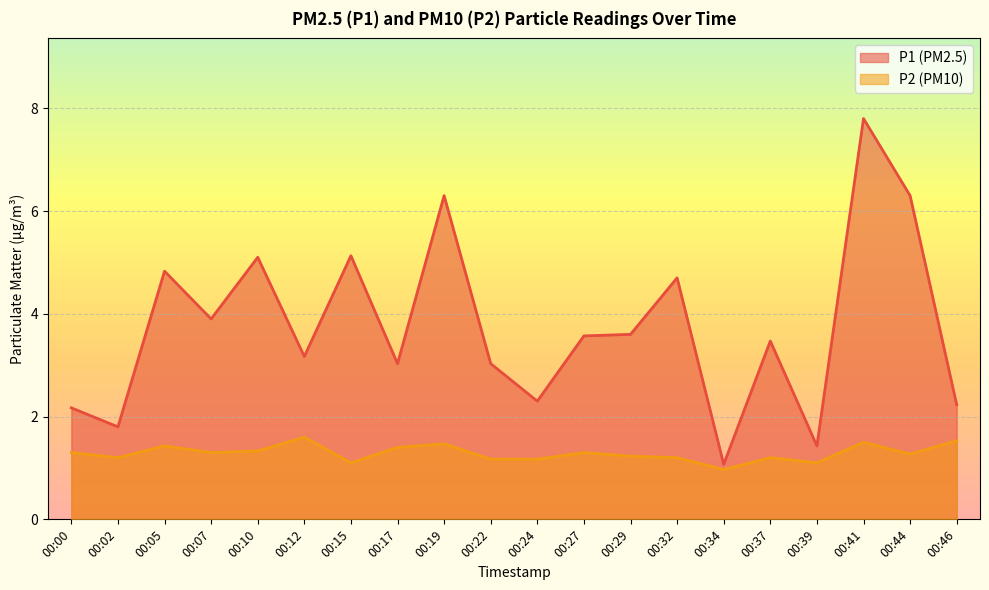

What is the sum of the P2 values at 00:10 and 00:12?

2.9